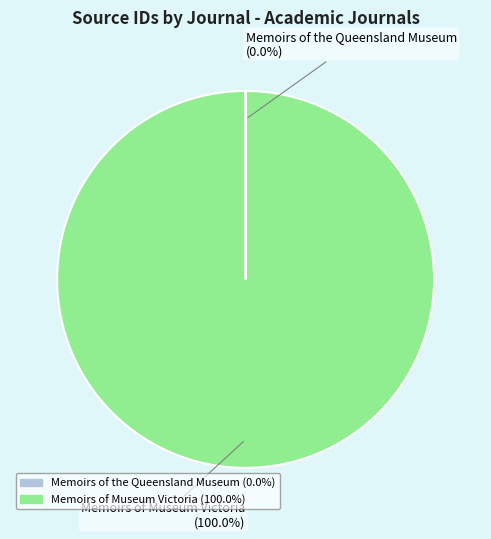

To the nearest percent, what is the difference between the largest and smallest slice percentages?

100%